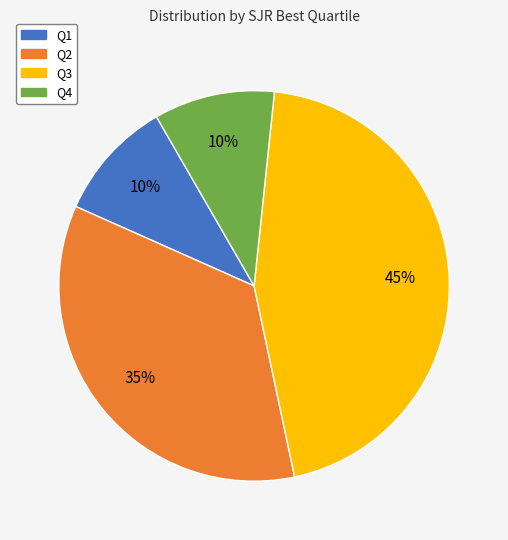

Is the sum of Q3 and Q4 greater than half?

Yes